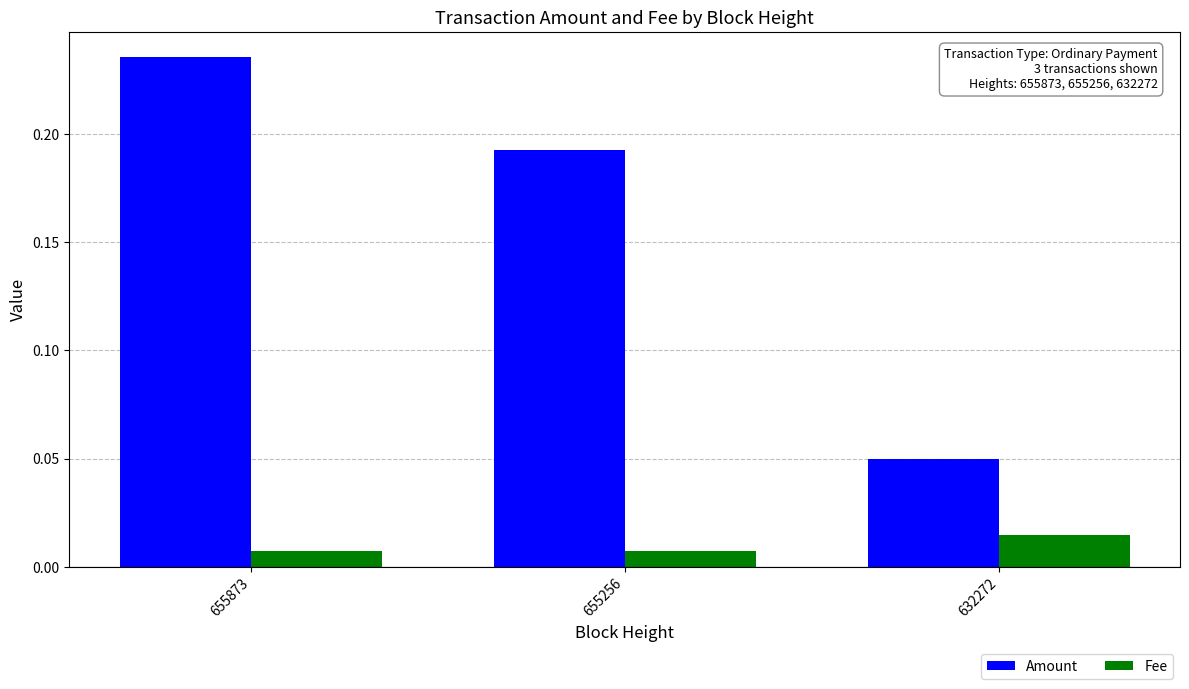

The value of Amount at 655256 is 0.3. True or false?

False